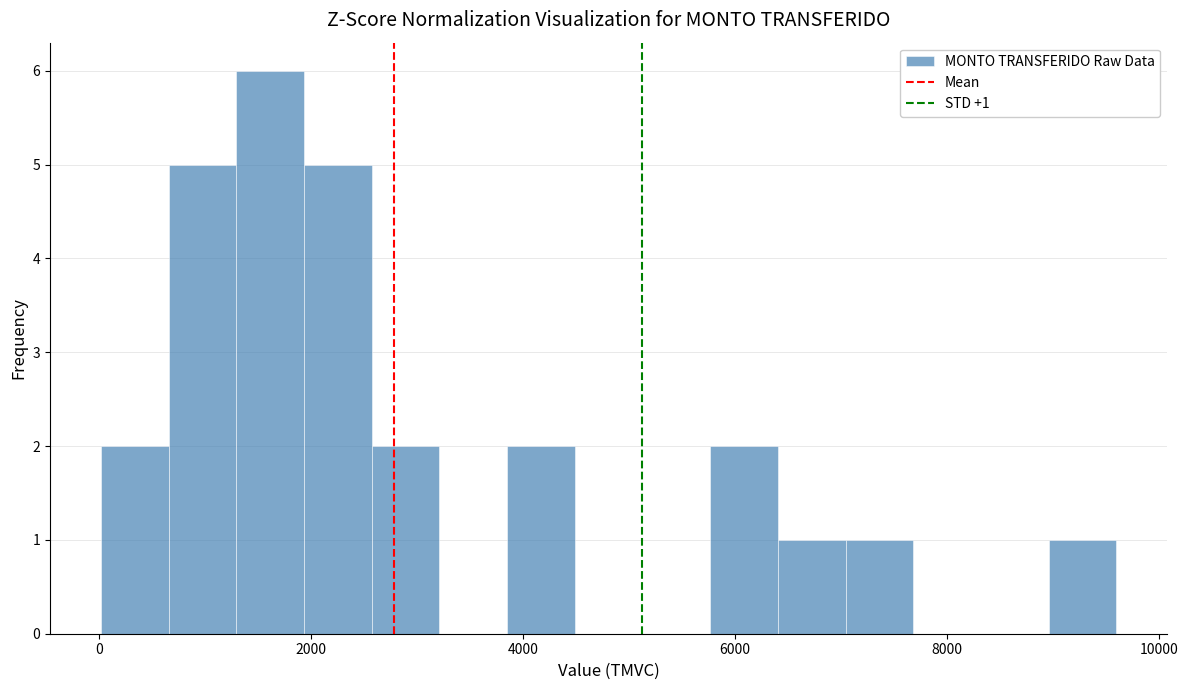

Read against the x-axis, roughly where is the centre of the tallest bar?

1600